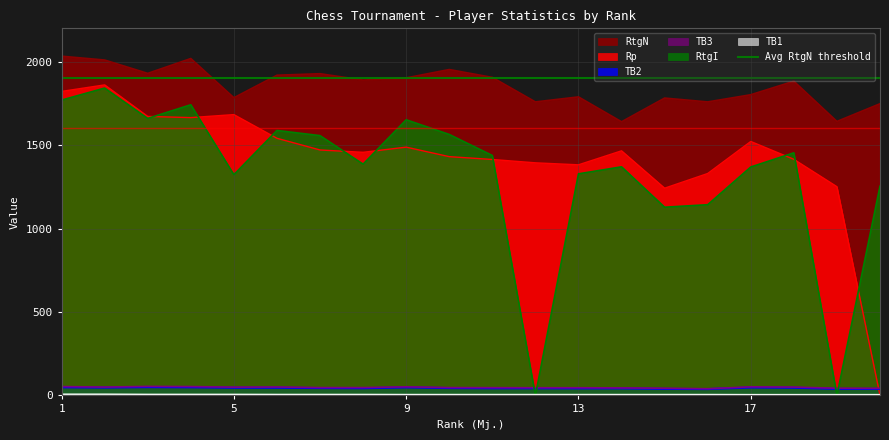

What are all the series names shown in the legend?

Rp, TB2, TB3, TB1, RtgN, RtgI